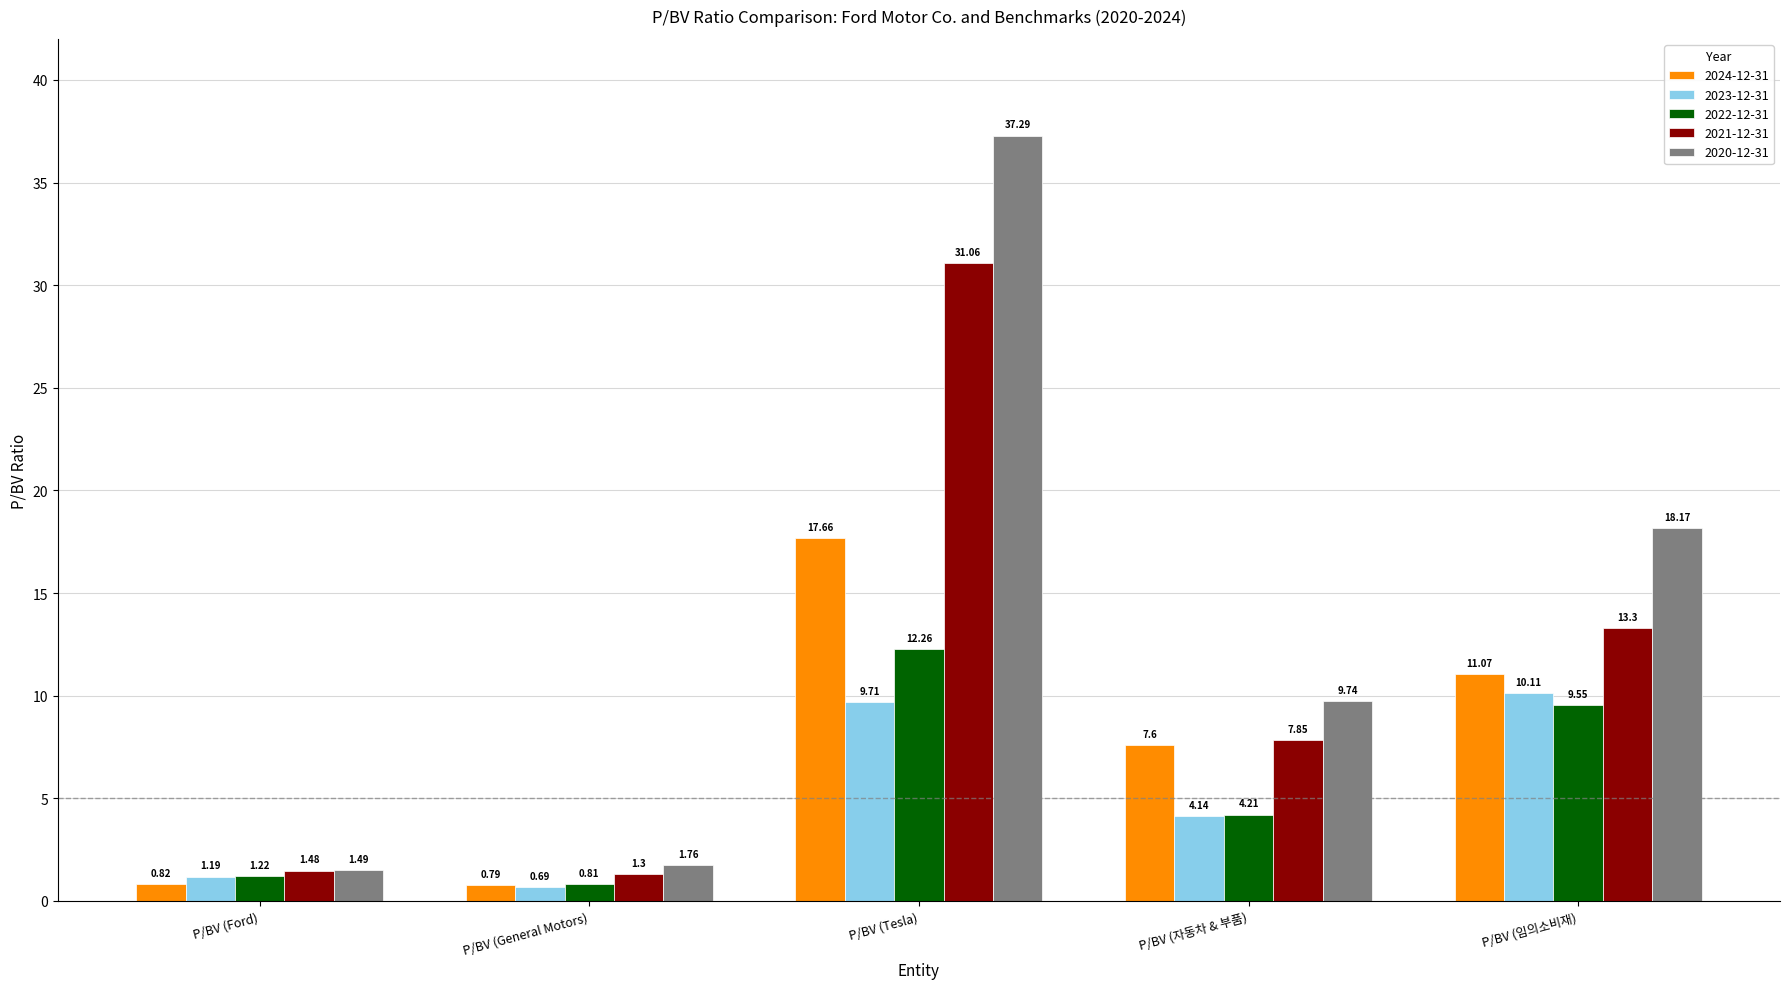

Is the value of 2023-12-31 at P/BV (자동차 & 부품) greater than the value of 2024-12-31 at P/BV (임의소비재)?

No